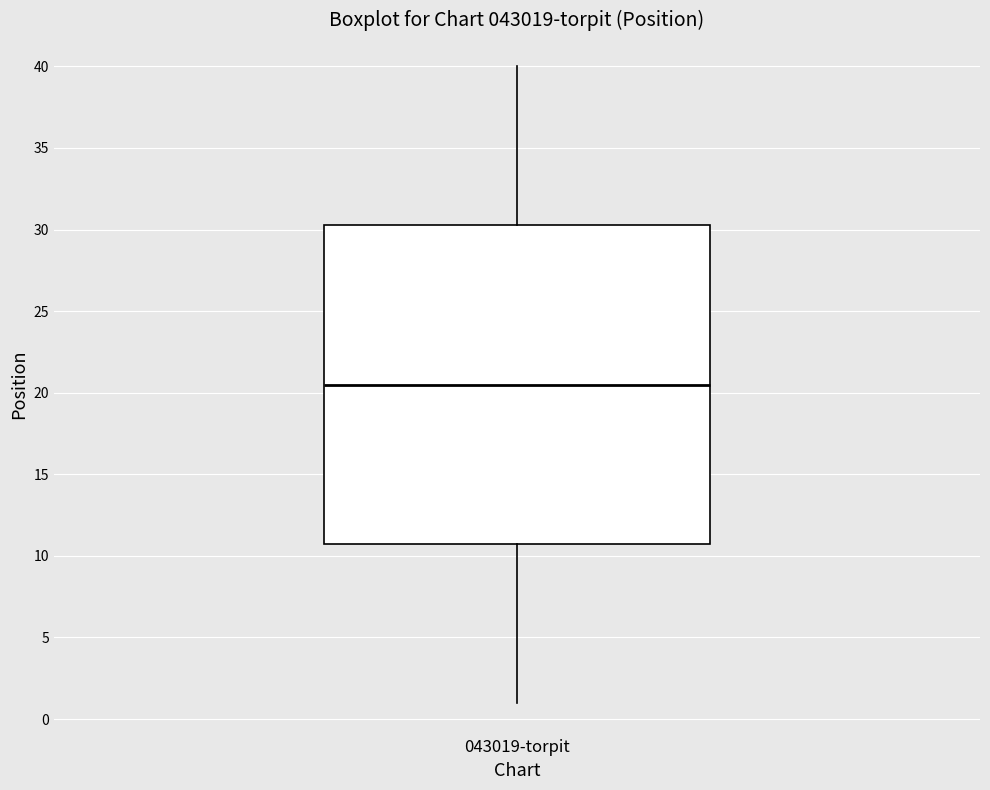

Where does the median line of the box for 043019-torpit sit on the y-axis? The values are not printed on the chart, so give them approximately, as read against the axis.

20.5